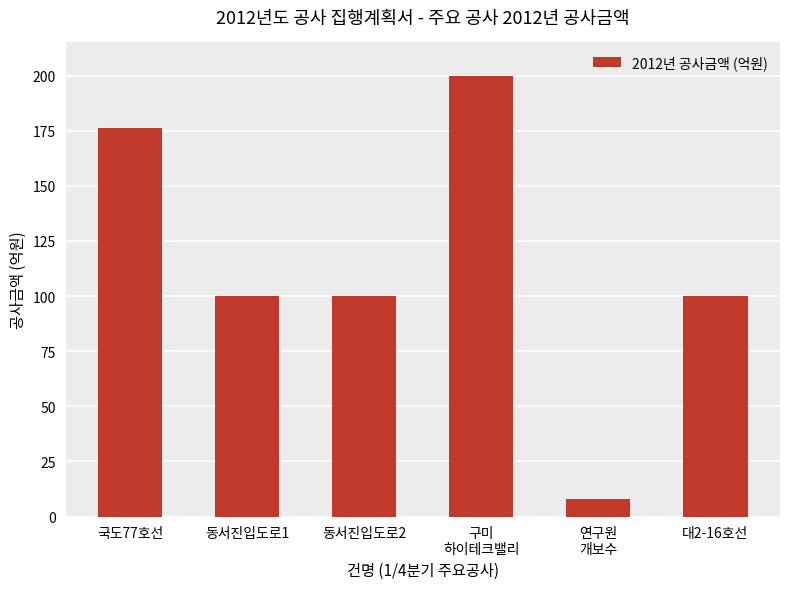

What value does the data have at 동서진입도로1?

100.0